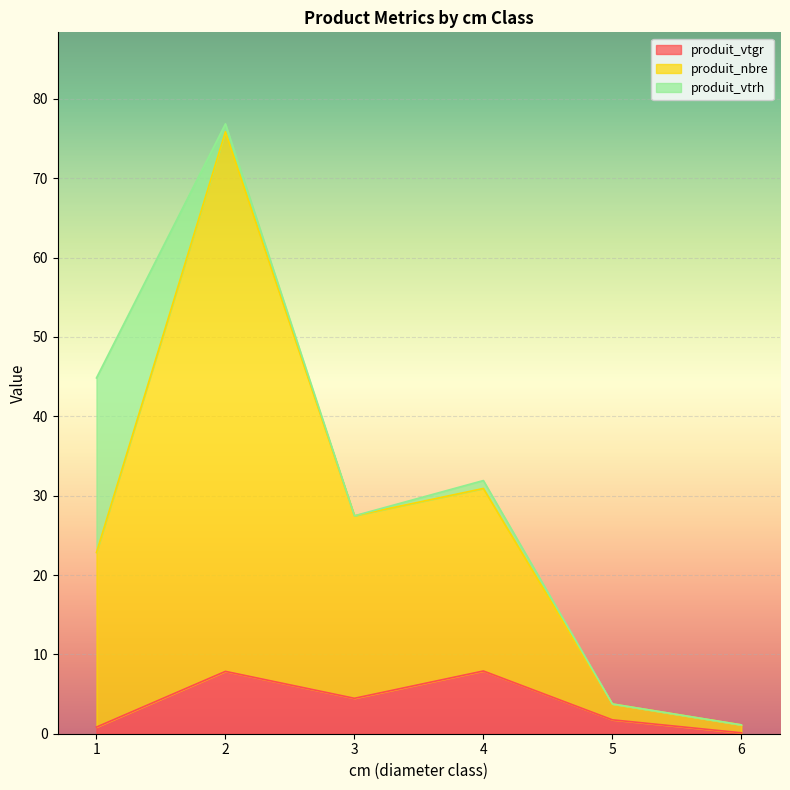

At which label does produit_vtgr first exceed 4?

2